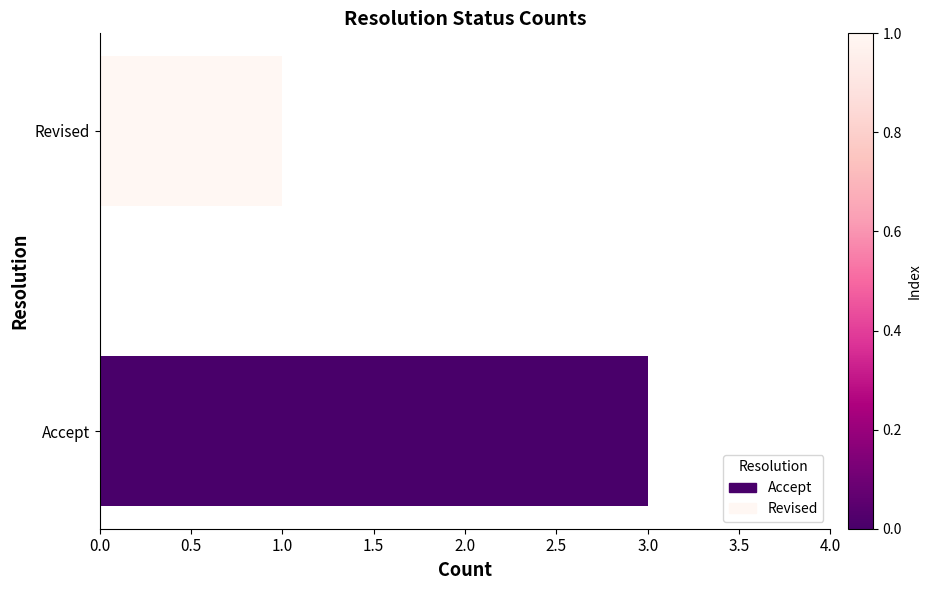

List the labels in order of value, smallest first.

Revised, Accept